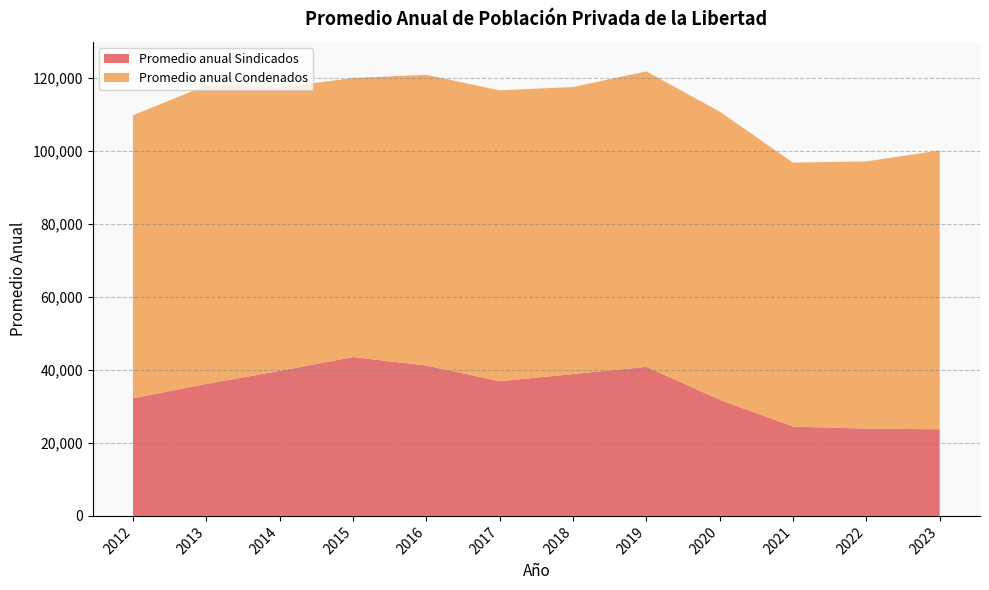

Reading left to right, transcribe all the data shown in this chart.

Promedio anual Sindicados: 32250.1	36194.2	39755.0	43545.8	41229.1	36925.5	38890.2	40870.1	31861.1	24484.4	23917.7	23759.5
Promedio anual Condenados: 77572.0	81792.1	77634.1	76494.2	79684.9	79732.2	78679.3	80977.2	78969.2	72353.1	73258.2	76408.3